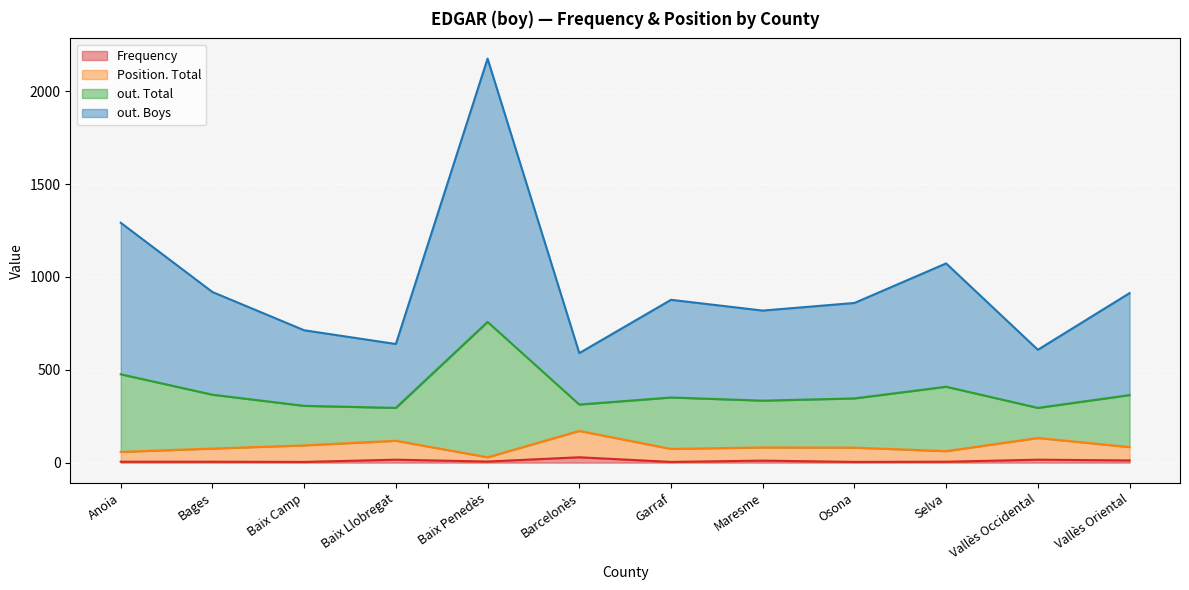

At which category is the sum across all series the highest?

Baix Penedès